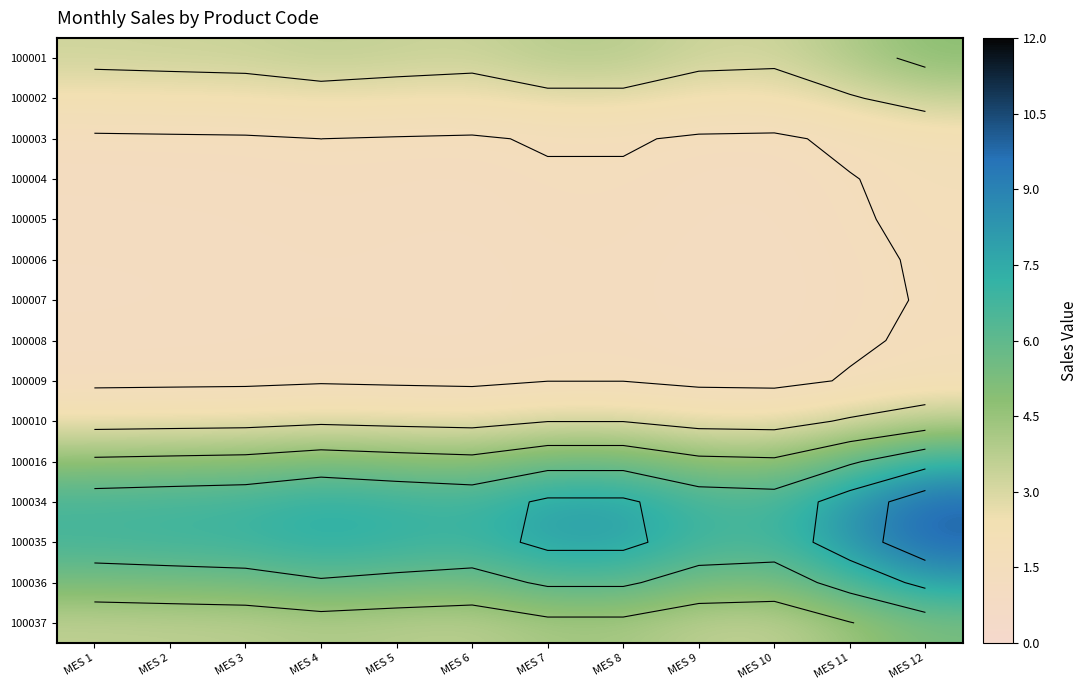

What is the spread (max minus min) of values at MES 8?

6.6